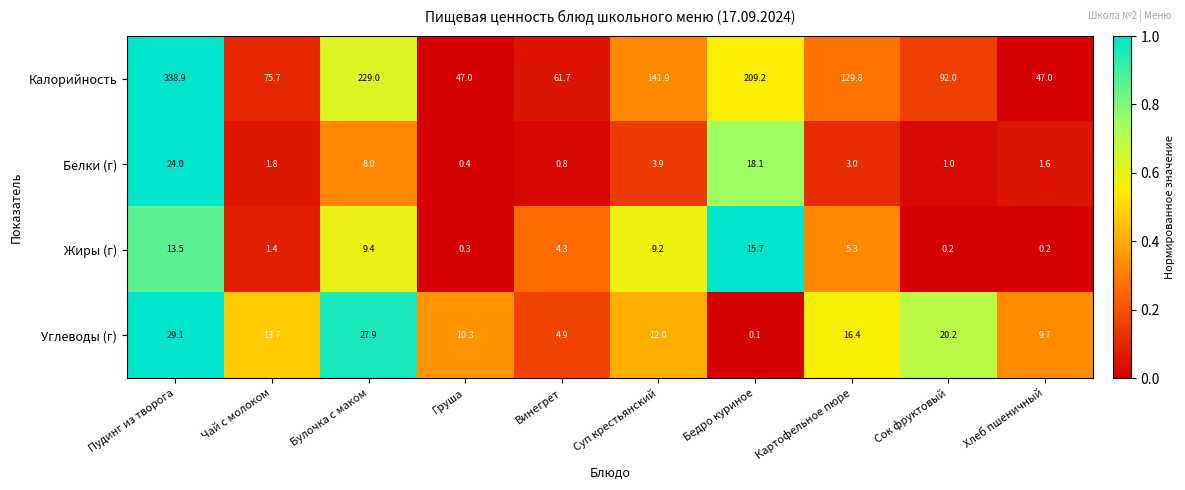

Rank the series at Бедро куриное from highest to lowest value.

Калорийность, Белки (г), Жиры (г), Углеводы (г)